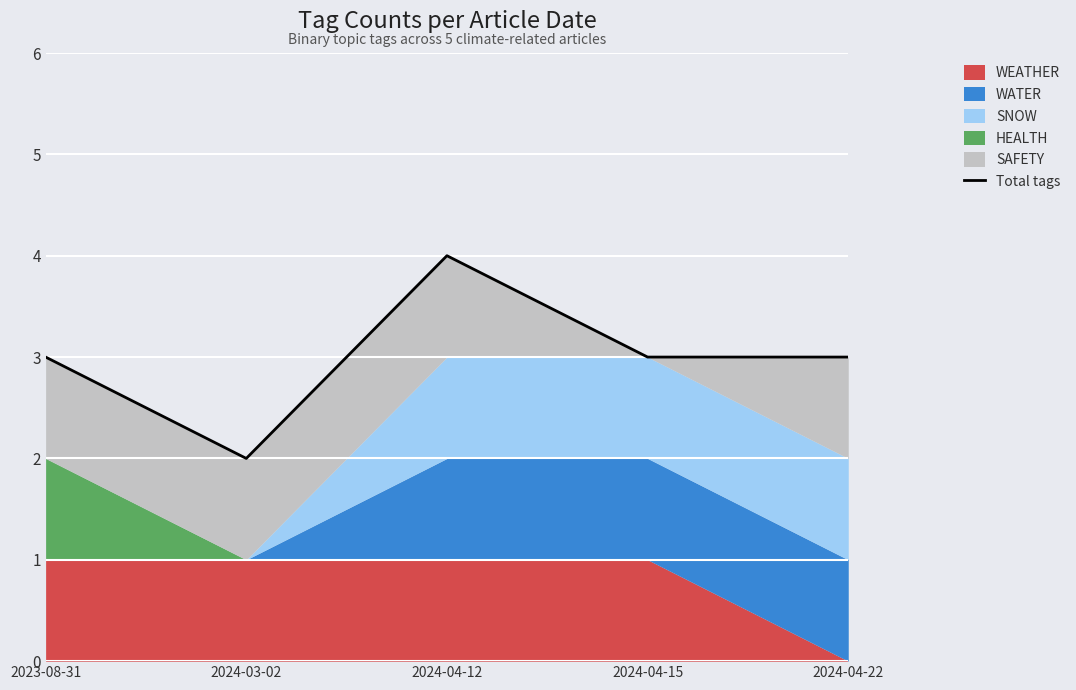

Where is the first local minimum?

2024-03-02